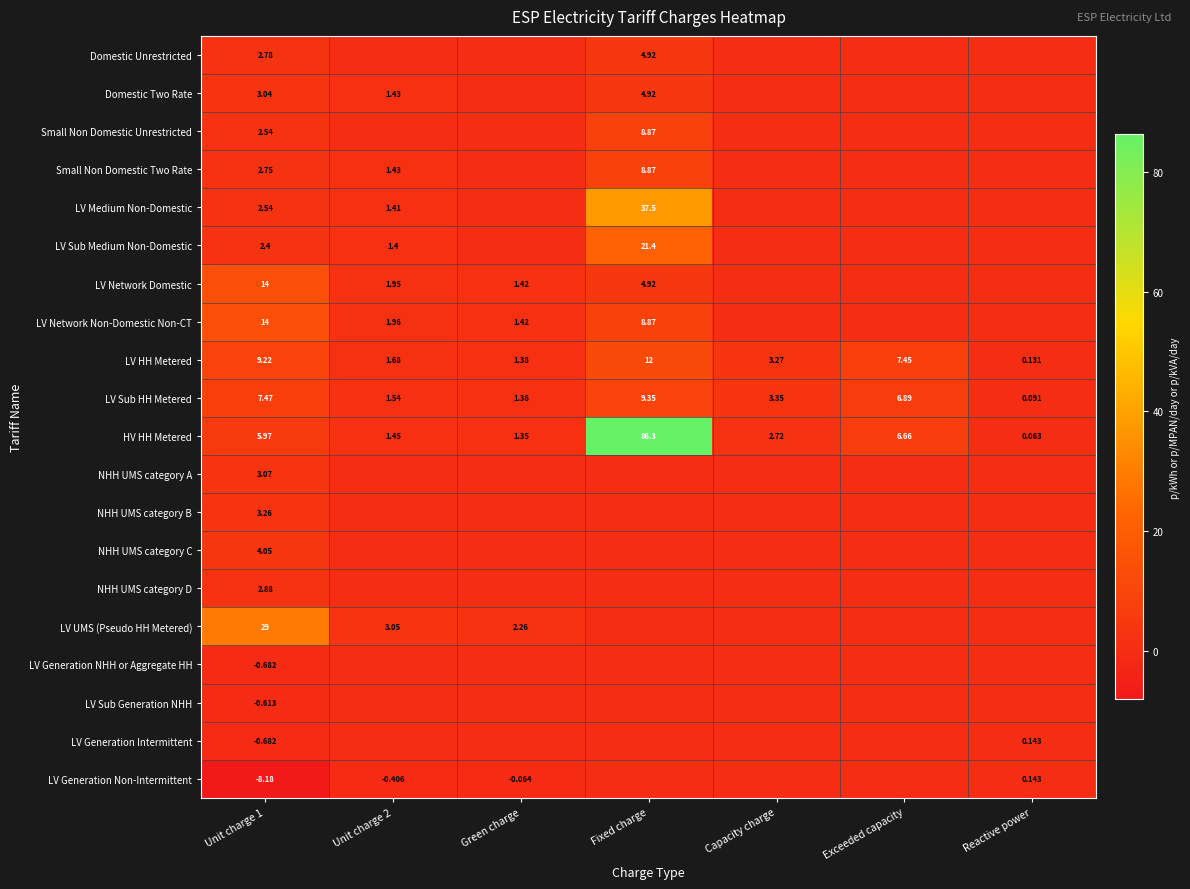

At which label is LV Sub HH Metered closest to 4?

Capacity charge